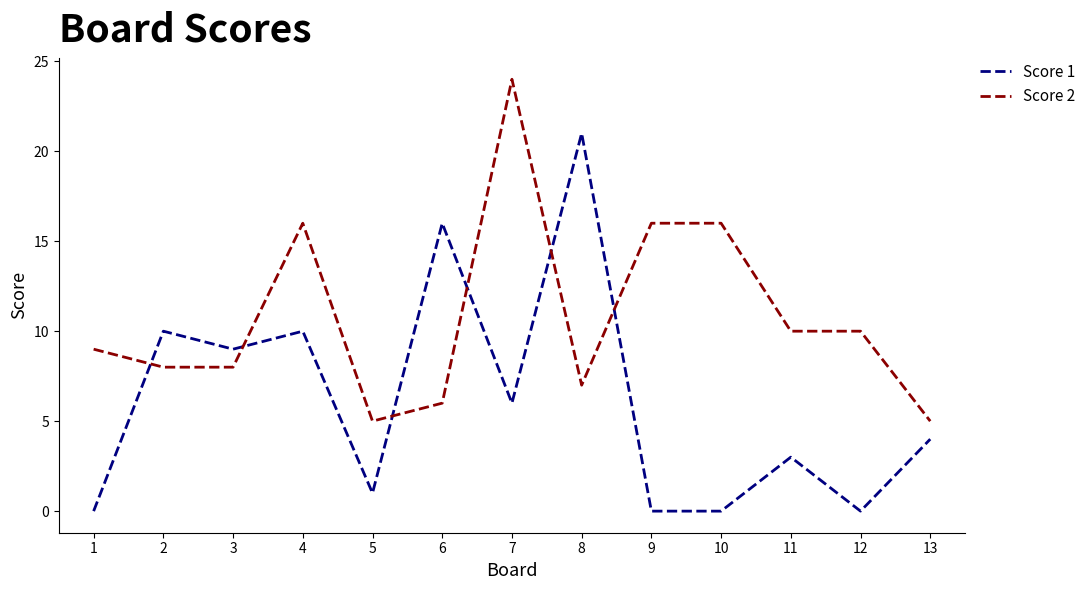

Reading right to left, list all the values displayed in this chart.

Score 1: 4	0	3	0	0	21	6	16	1	10	9	10	0
Score 2: 5	10	10	16	16	7	24	6	5	16	8	8	9